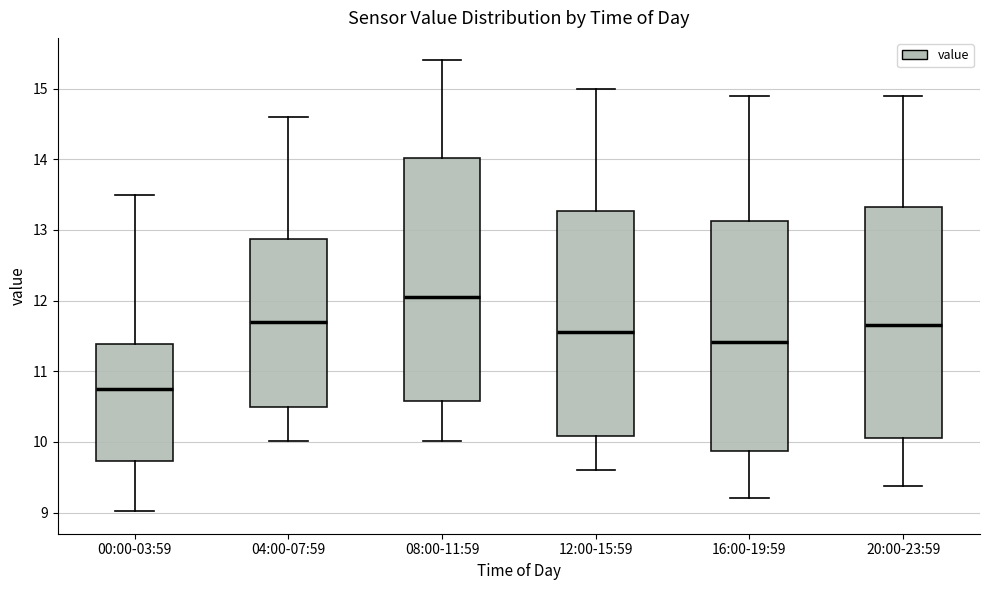

Reading left to right, read every box against the y-axis: the position of its median line, the range the box covers, and the ends of its whiskers. The values are not printed on the chart, so give them approximately, as read against the axis.

00:00-03:59: median 10.8, box 9.7 to 11.4, whiskers 9.0 to 13.5
04:00-07:59: median 11.7, box 10.5 to 12.9, whiskers 10.0 to 14.6
08:00-11:59: median 12.1, box 10.6 to 14.0, whiskers 10.0 to 15.4
12:00-15:59: median 11.6, box 10.1 to 13.3, whiskers 9.6 to 15.0
16:00-19:59: median 11.4, box 9.9 to 13.1, whiskers 9.2 to 14.9
20:00-23:59: median 11.7, box 10.1 to 13.3, whiskers 9.4 to 14.9